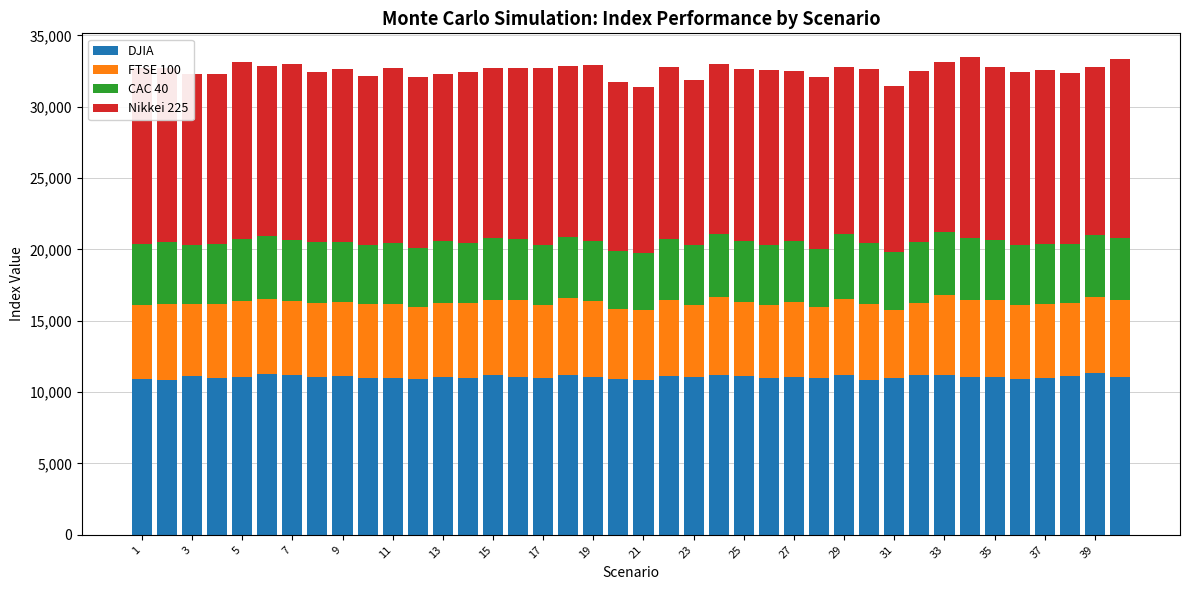

What is the sum of all DJIA values?

442273.7